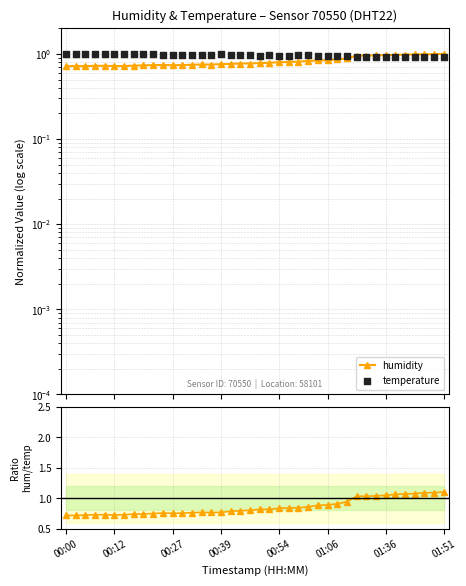

At how many categories does at least one series exceed 0?

40